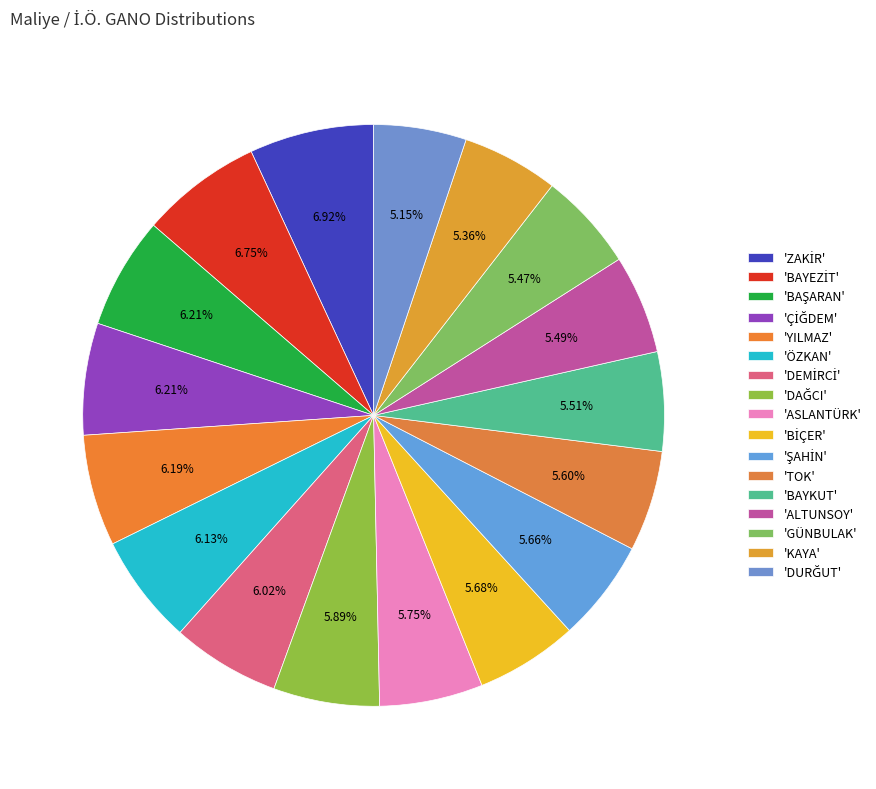

Is there a majority slice in this chart?

No